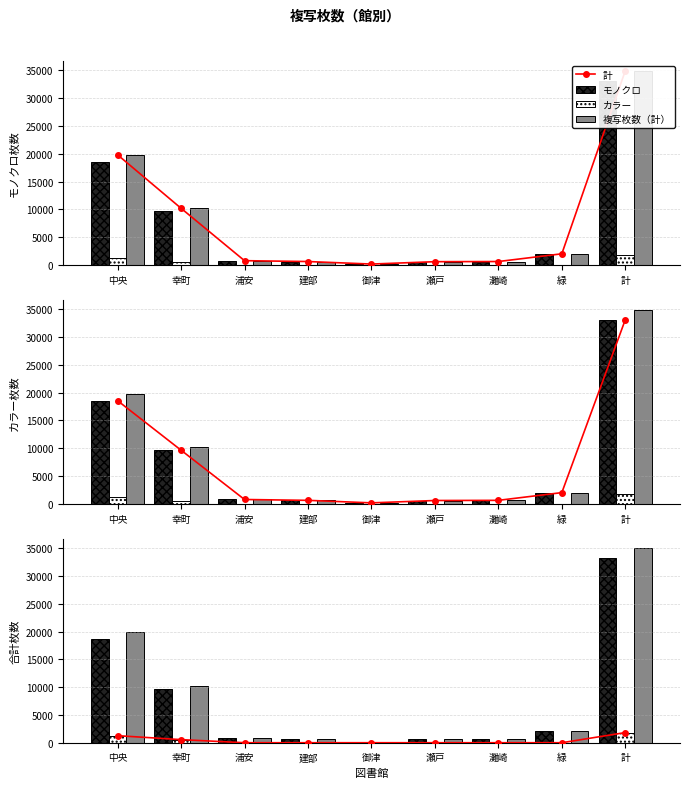

How many groups of bars are there?

9